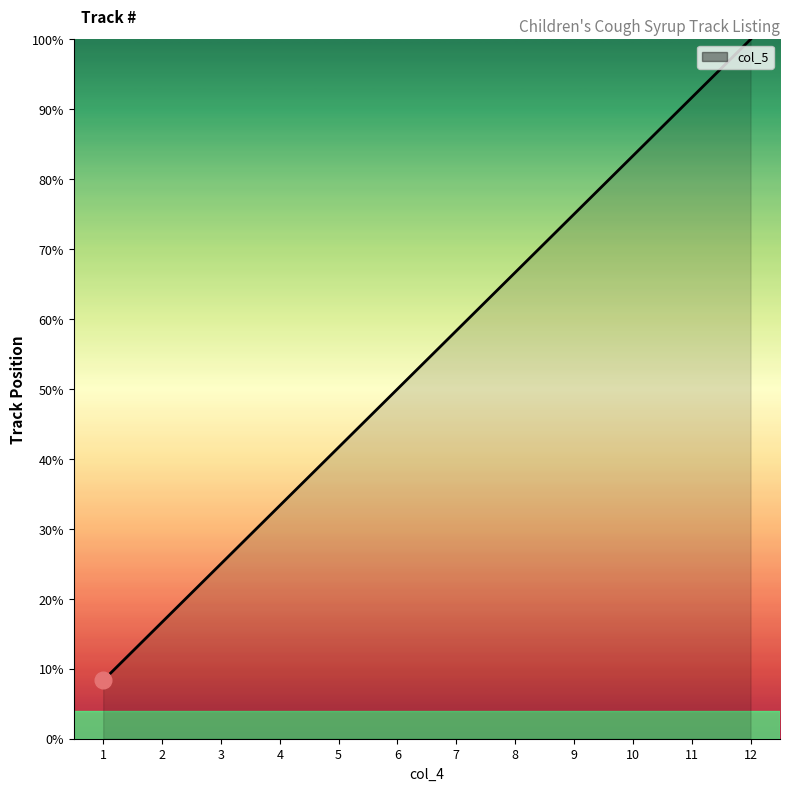

What is the change in value from 5 to 11?

+50.0